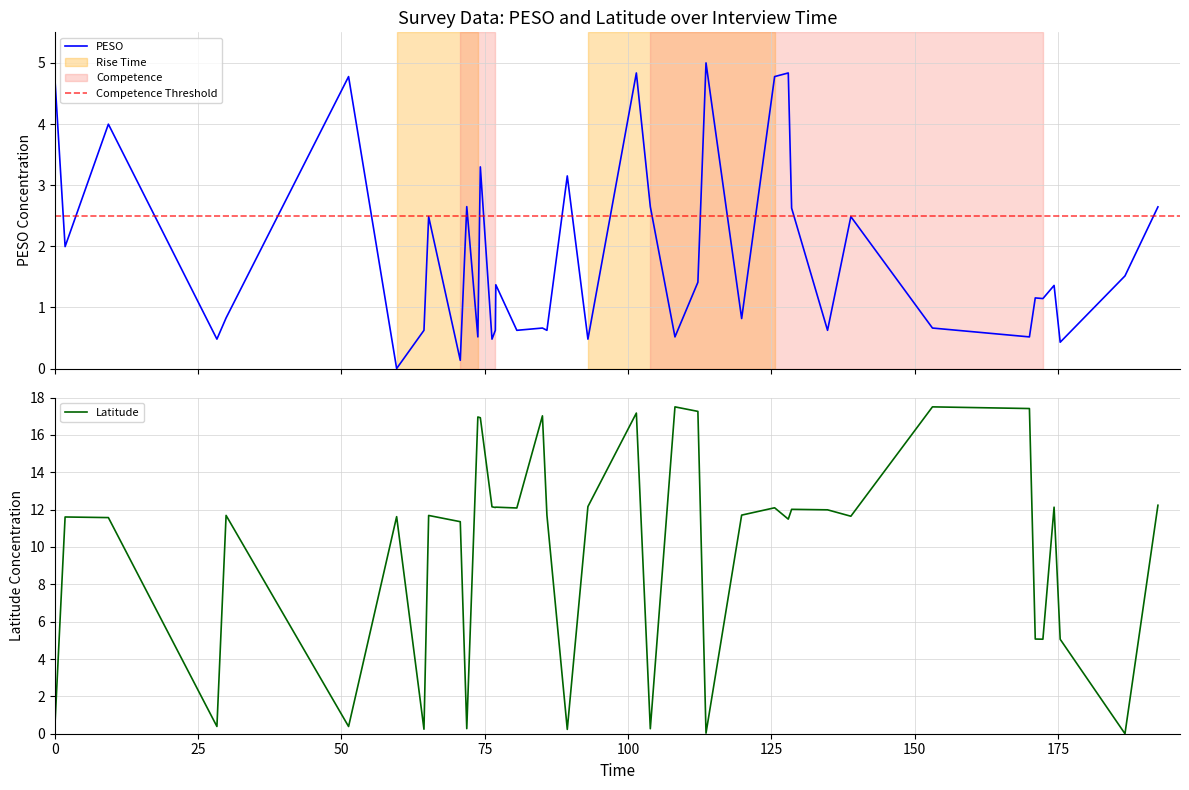

How many values in the Latitude series are below 11?

12